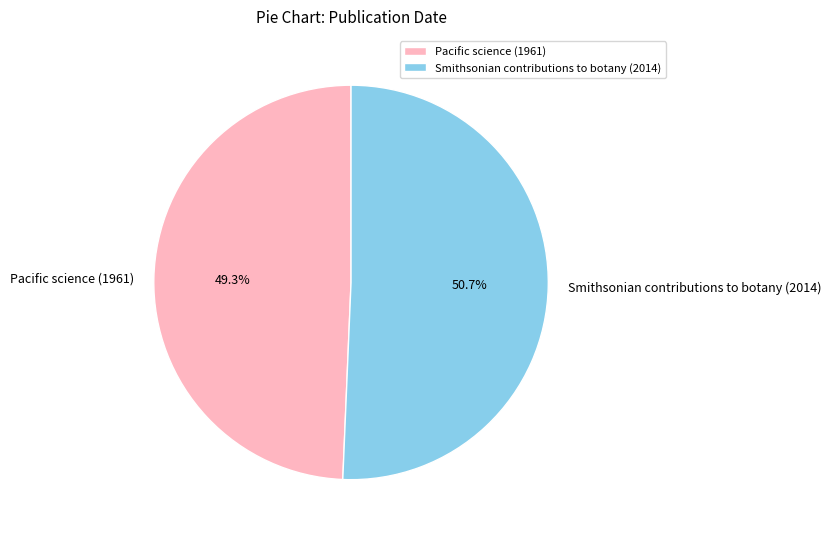

Does any single category account for the majority?

Yes